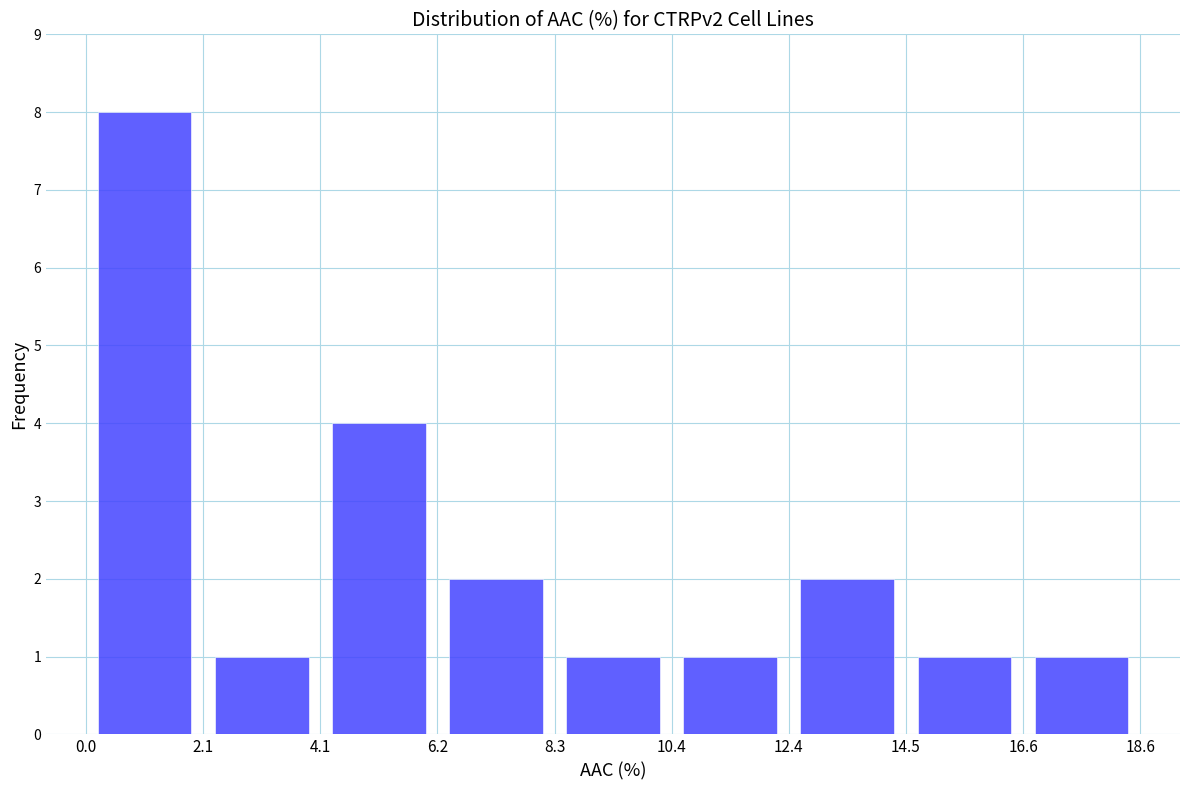

Reading left to right, list every bar in this chart as the range it spans on the x-axis followed by its height. The values are not printed on the chart, so give them approximately, as read against the axis.

0.0 to 2.1: 8
2.1 to 4.1: 1
4.1 to 6.2: 4
6.2 to 8.3: 2
8.3 to 10.4: 1
10.4 to 12.4: 1
12.4 to 14.5: 2
14.5 to 16.6: 1
16.6 to 18.6: 1